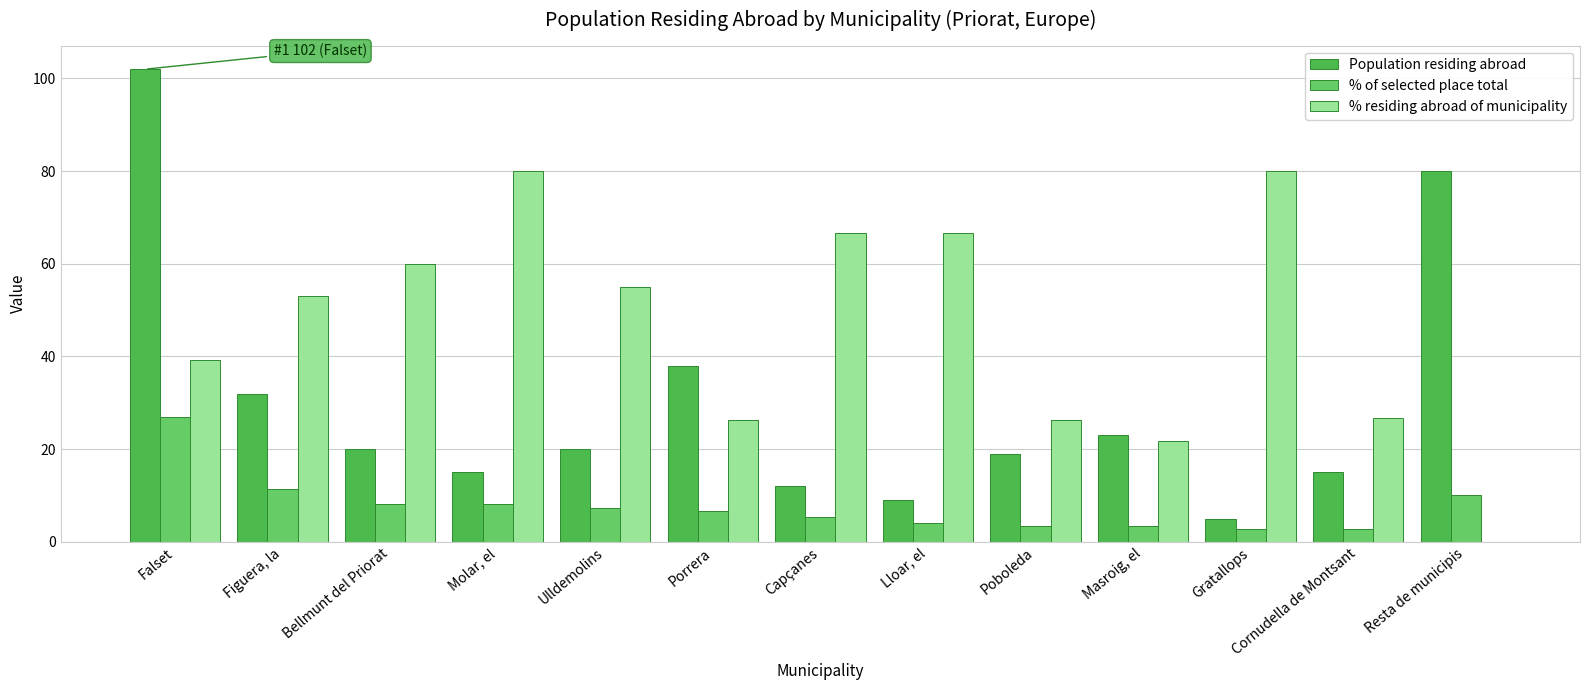

What is the sum of the % residing abroad of municipality values at Falset and Masroig, el?

61.0